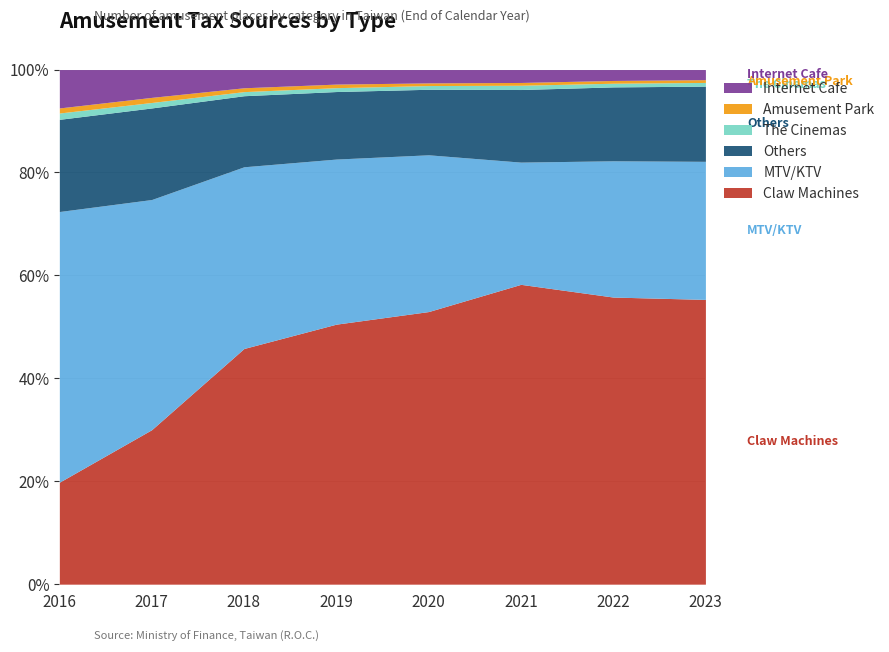

What is the total value across all series at 2020?

100.0